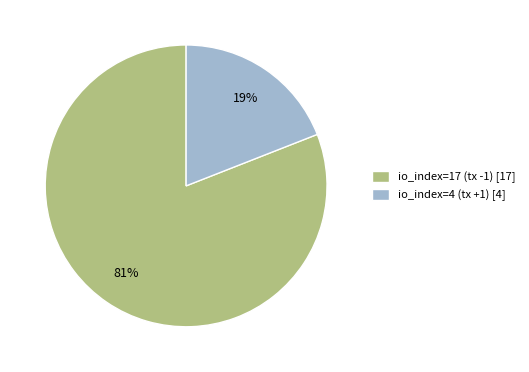

What is the majority slice?

io_index=17 (tx -1)